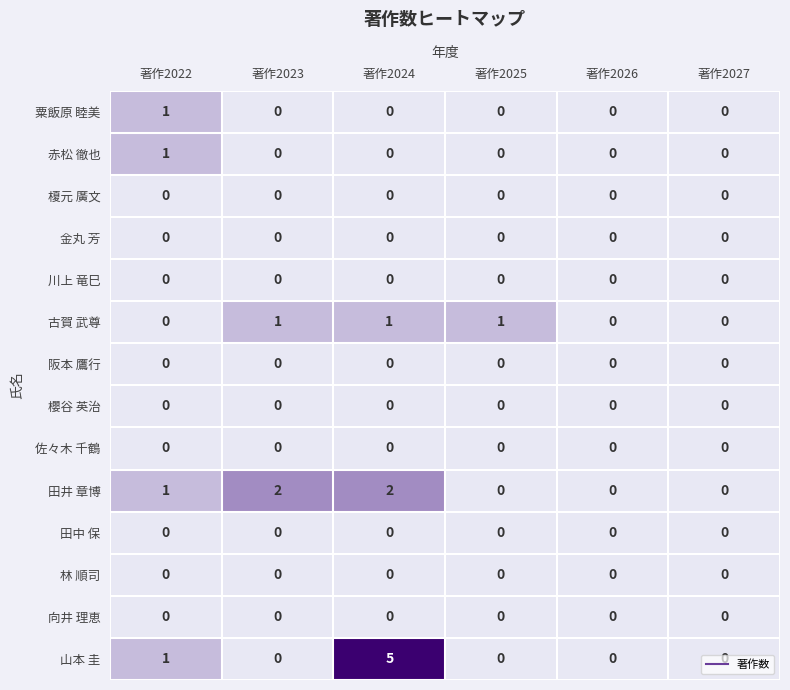

Which series has the largest total across all categories?

山本 圭